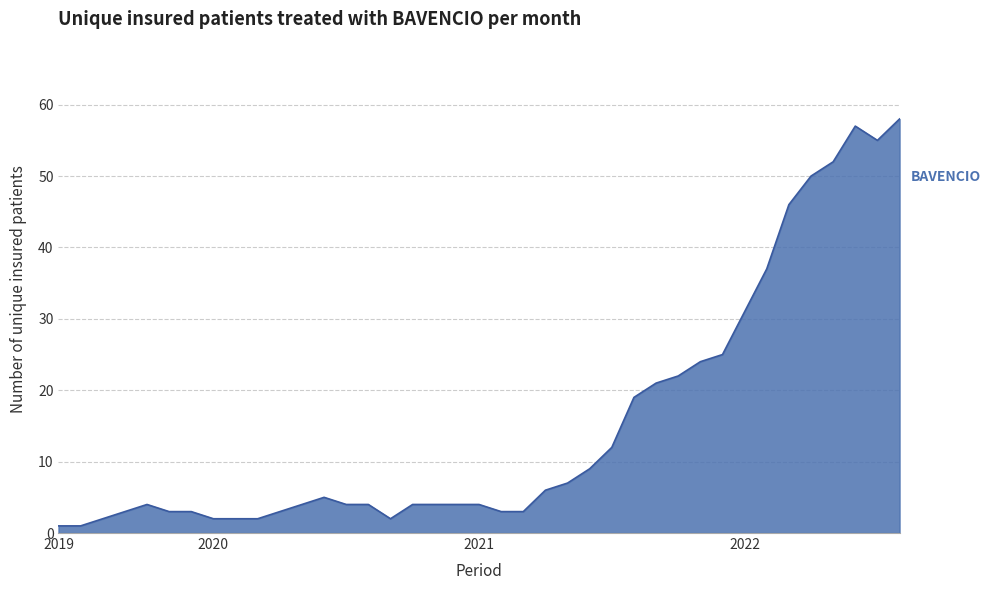

What is the maximum value shown in the chart?

58